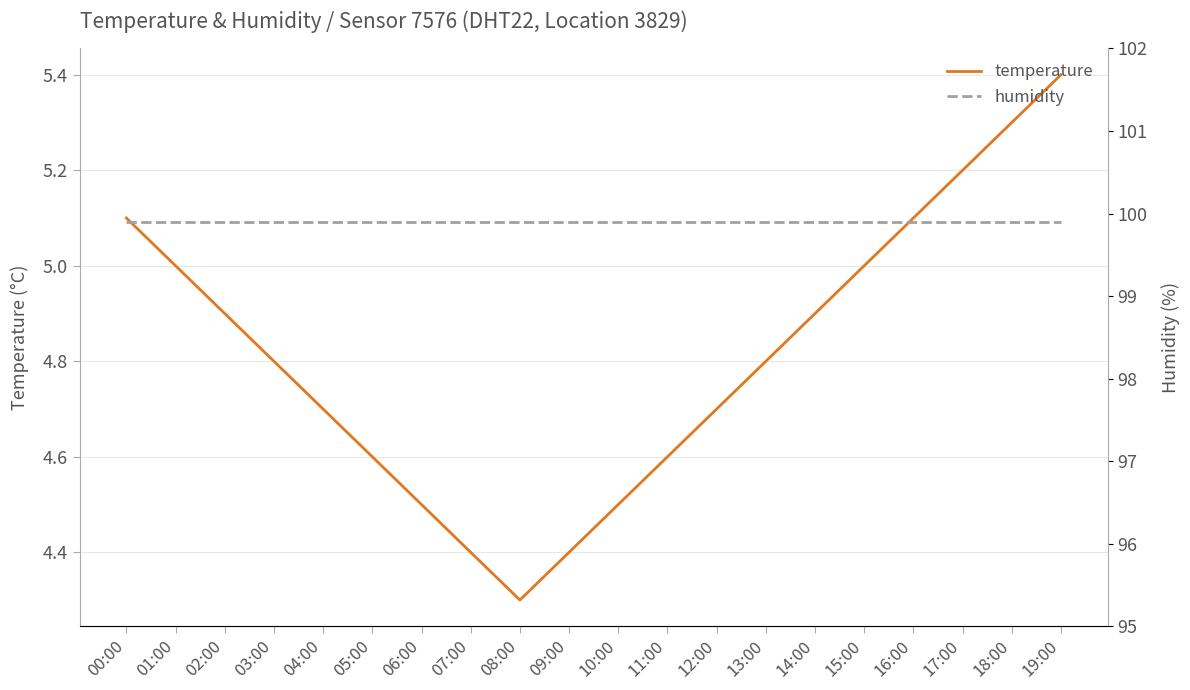

Is the value of humidity at 06:00 greater than the value of temperature at 17:00?

Yes